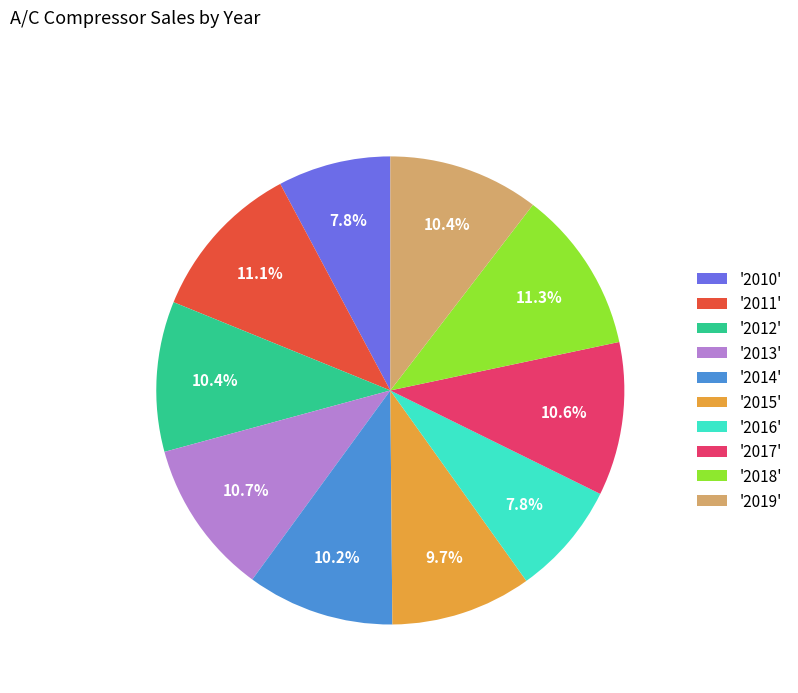

Is the sum of '2016' and '2018' greater than half?

No